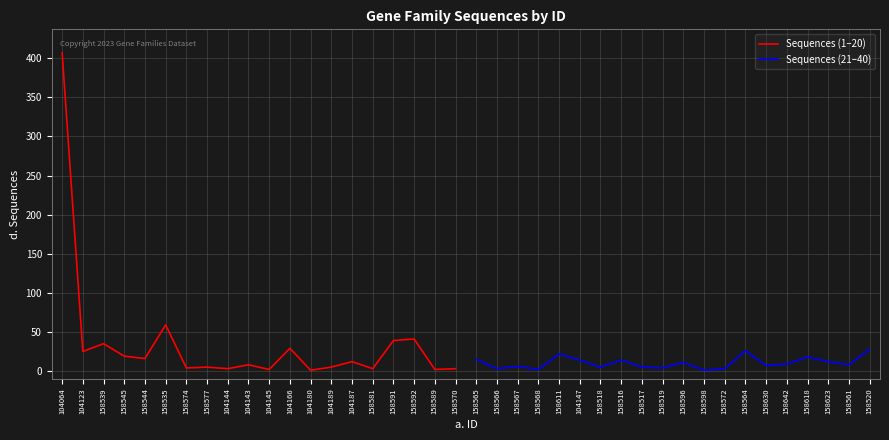

Which has a higher value, 158574 or 158589?

158574